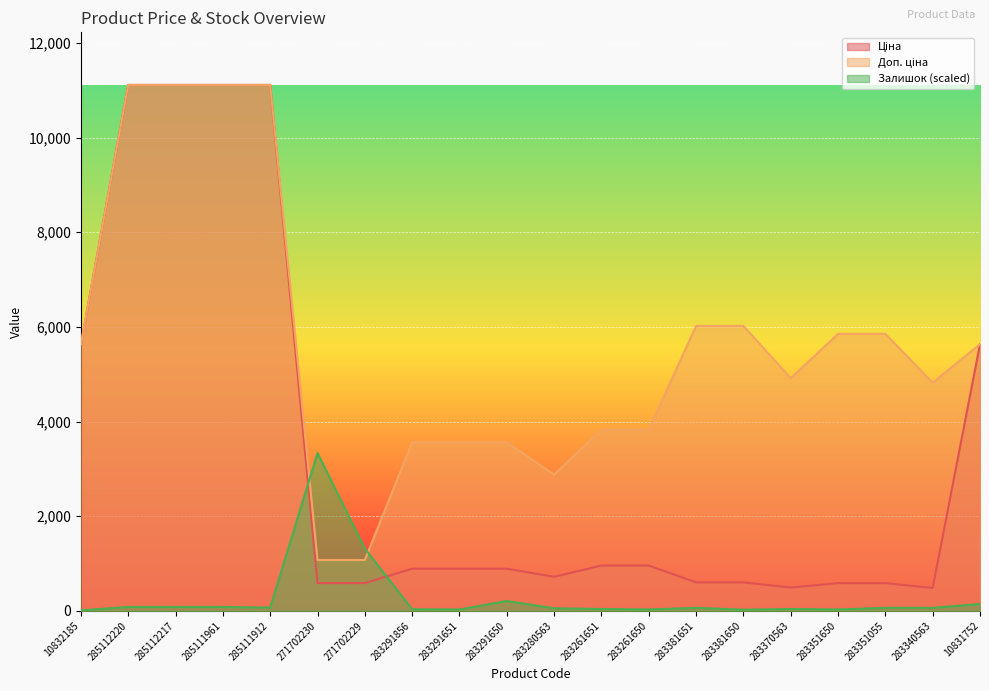

At which label does Залишок first exceed 62?

285112220